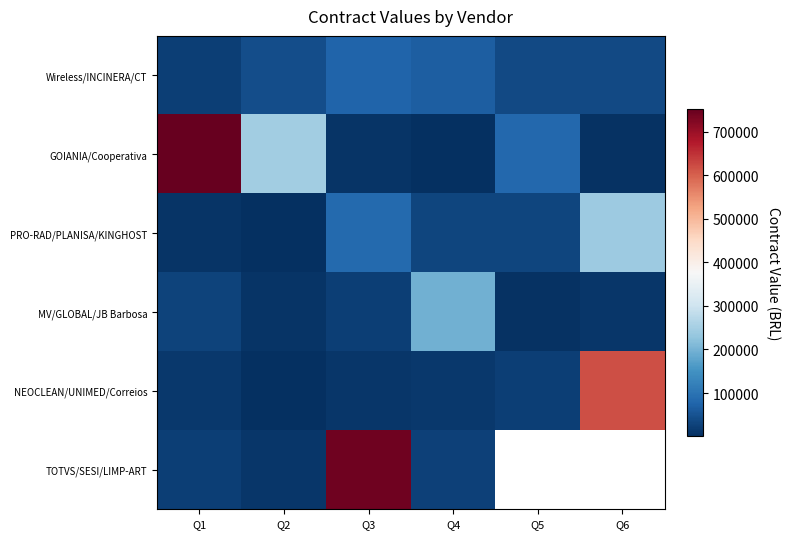

Rank the categories by NEOCLEAN/UNIMED/Correios value from lowest to highest.

Q2, Q3, Q1, Q4, Q5, Q6